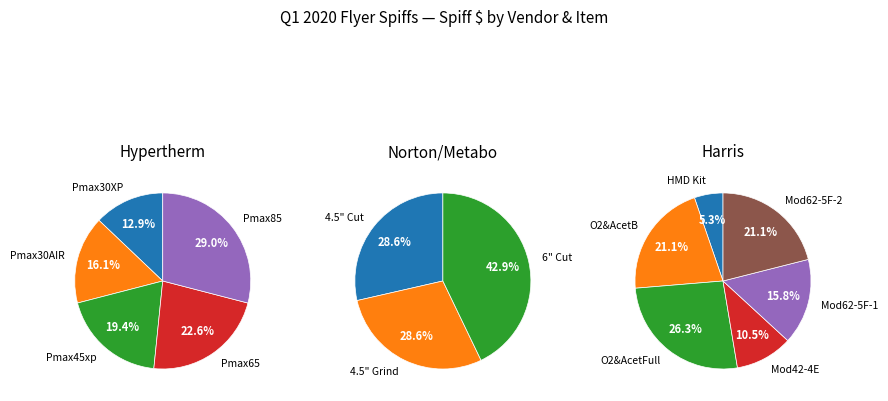

What percentage is NOT represented by Norton/Metabo?

83.3%